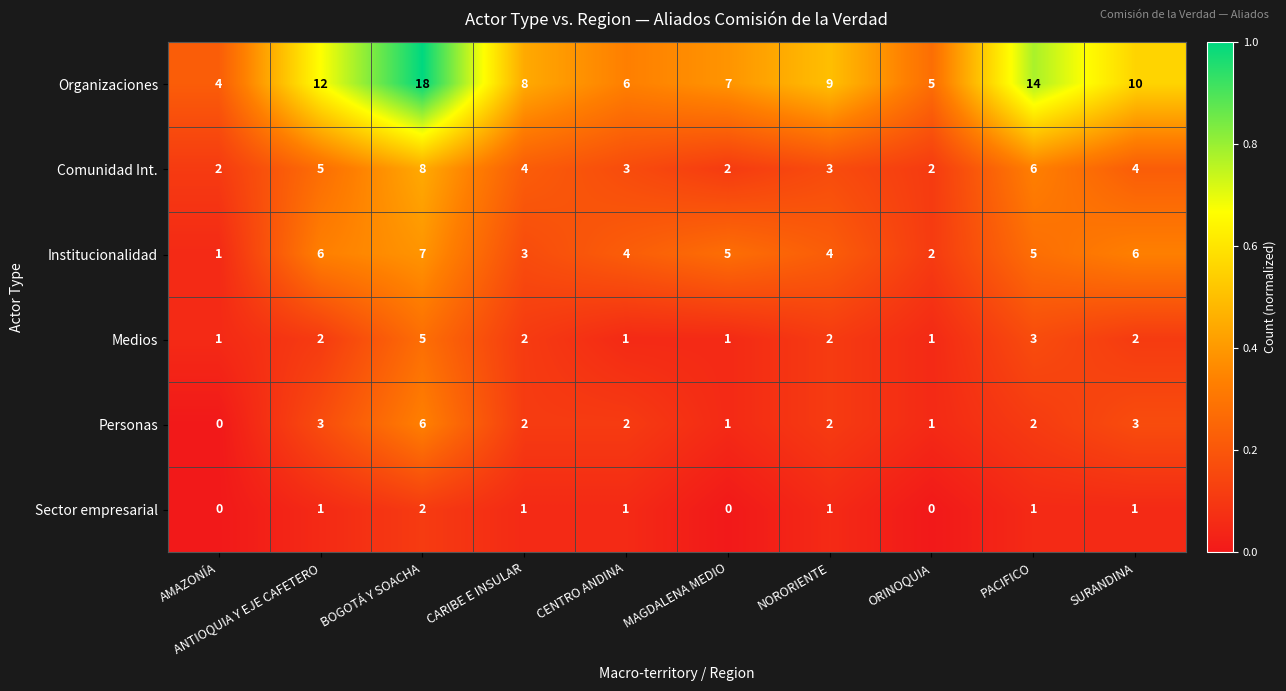

The Sector empresarial series shows 0 at AMAZONÍA. True or false?

True